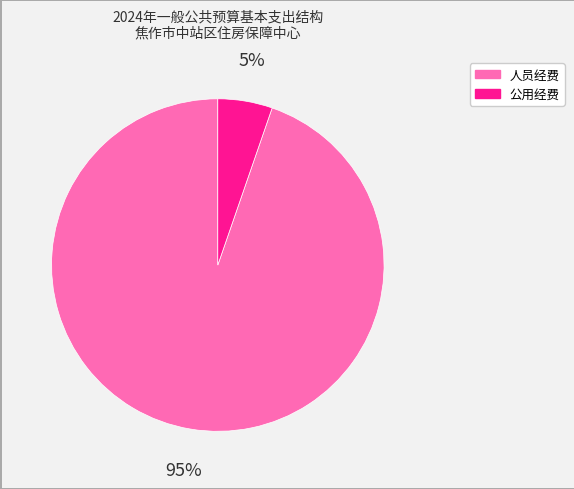

How many slices are in this pie chart?

2